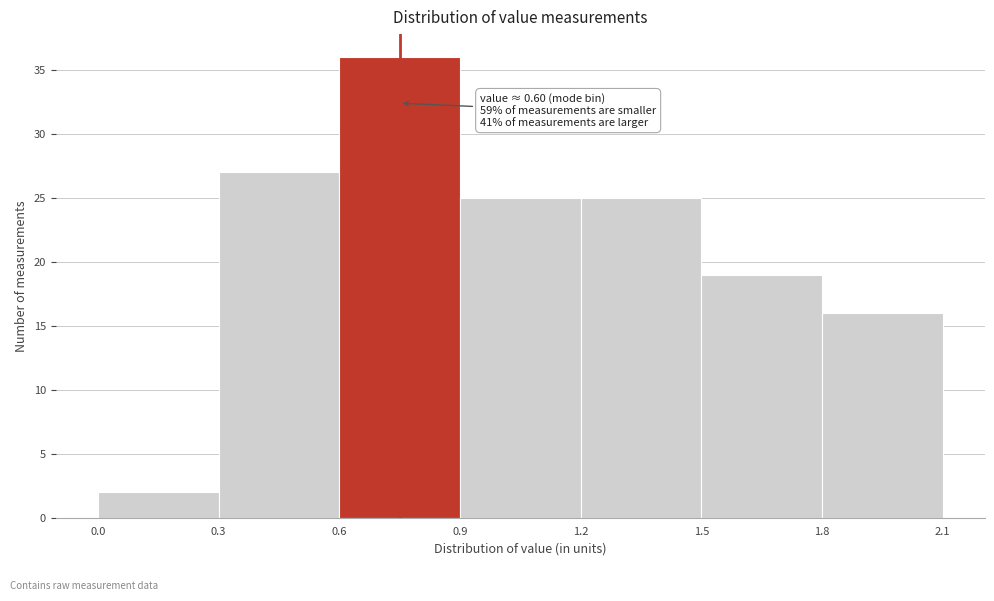

Which range on the x-axis has the tallest bar?

0.6 to 0.9